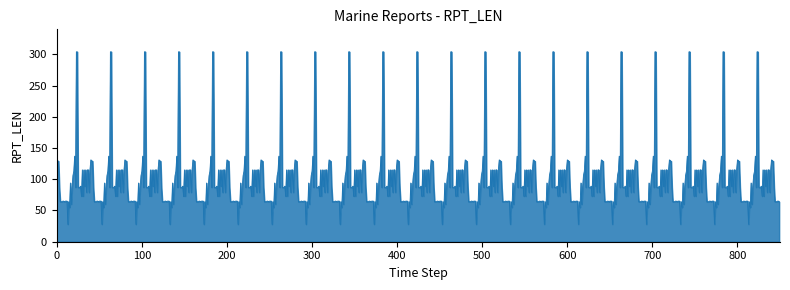

Does the chart have visible grid lines?

No